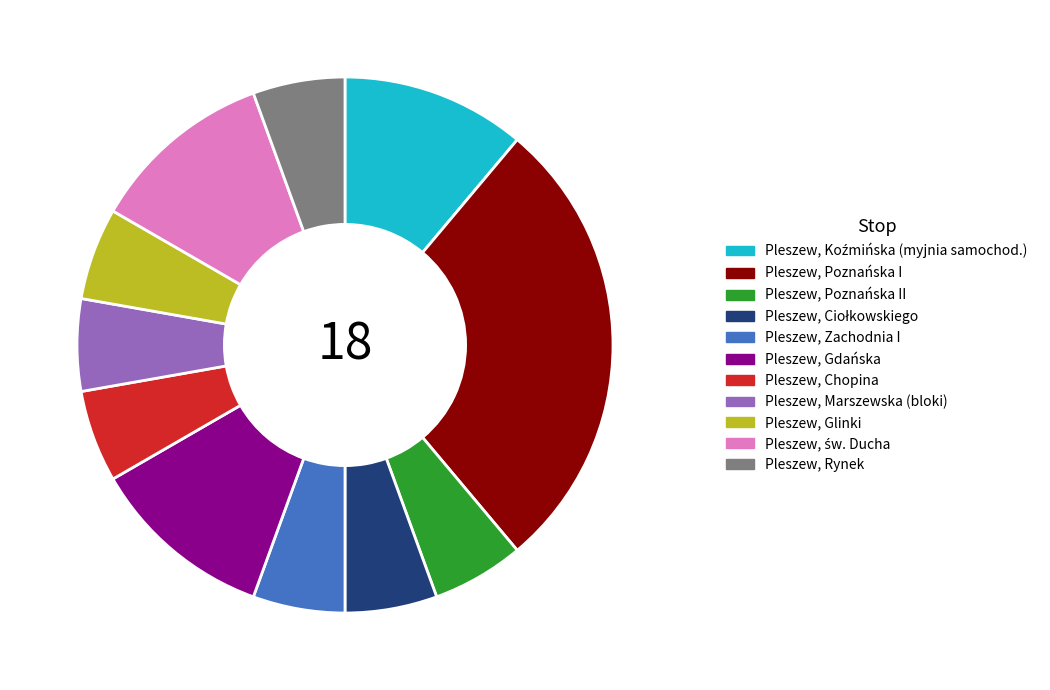

How many slices are in this pie chart?

11